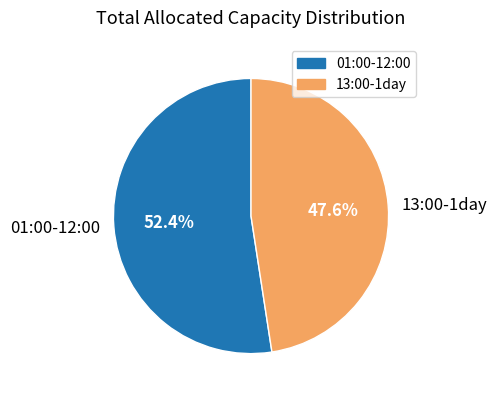

Which category has the biggest portion of the pie?

01:00-12:00